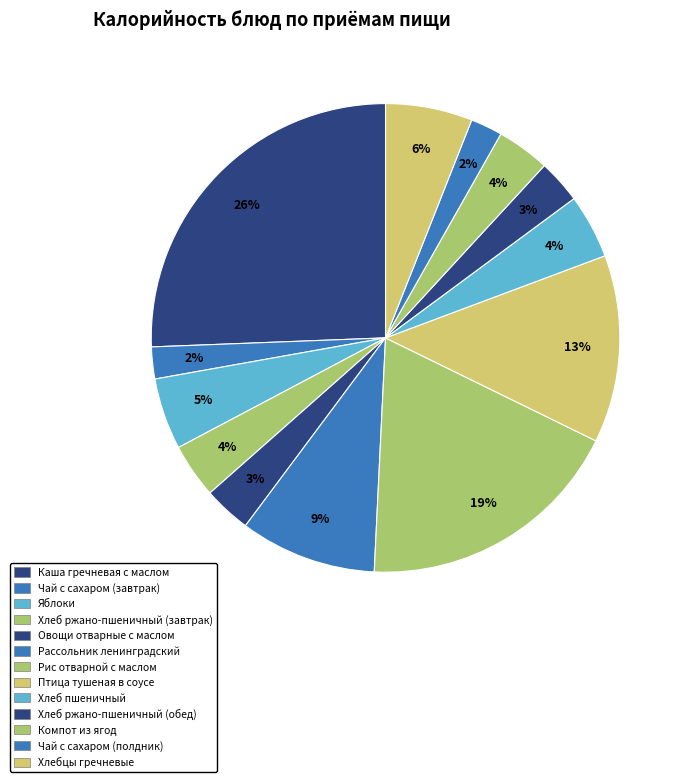

The Чай с сахаром (завтрак) slice represents 2% of the pie. True or false?

True